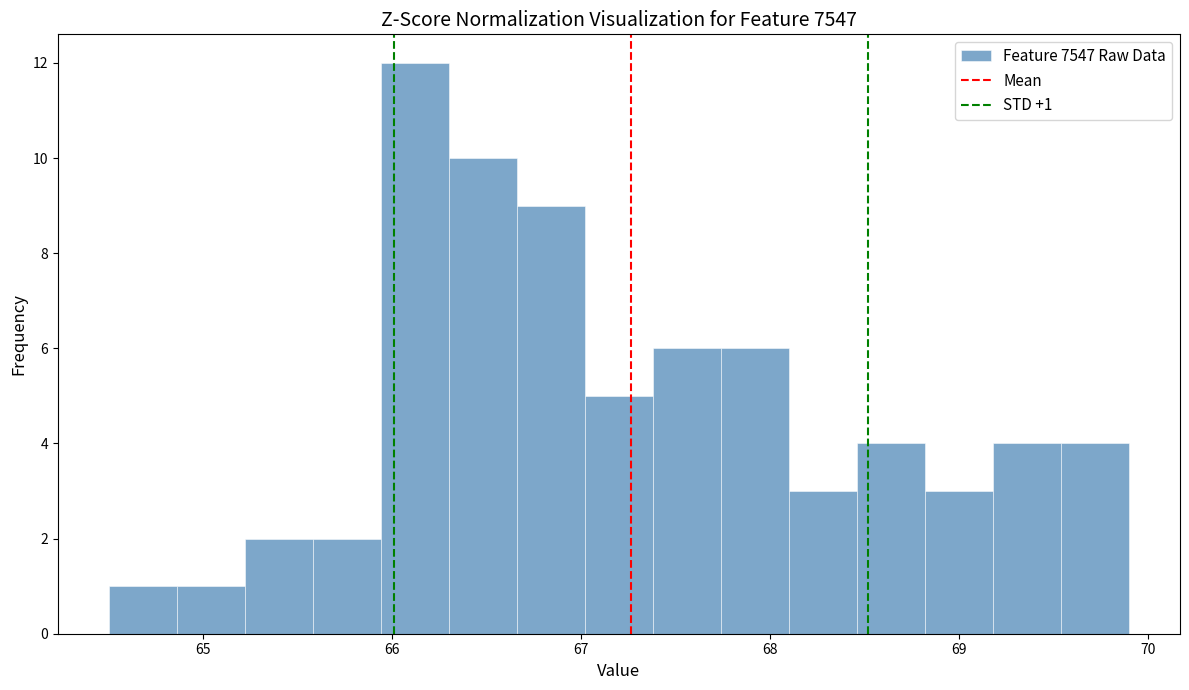

Read against the x-axis, roughly where is the centre of the tallest bar?

66.1